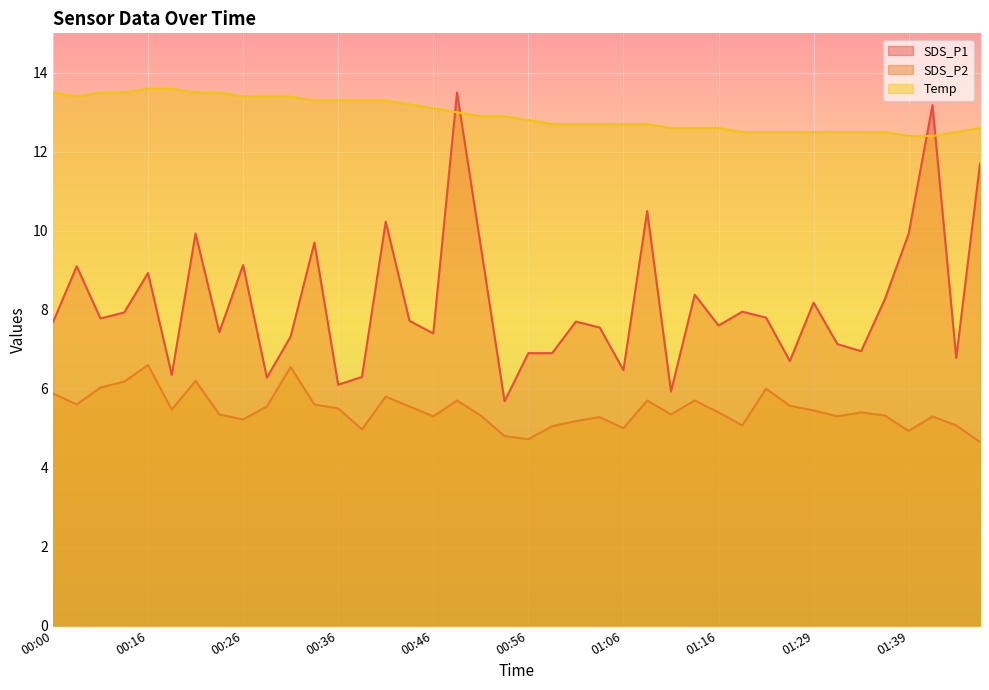

How many interior local valleys does the SDS_P2 series have?

11